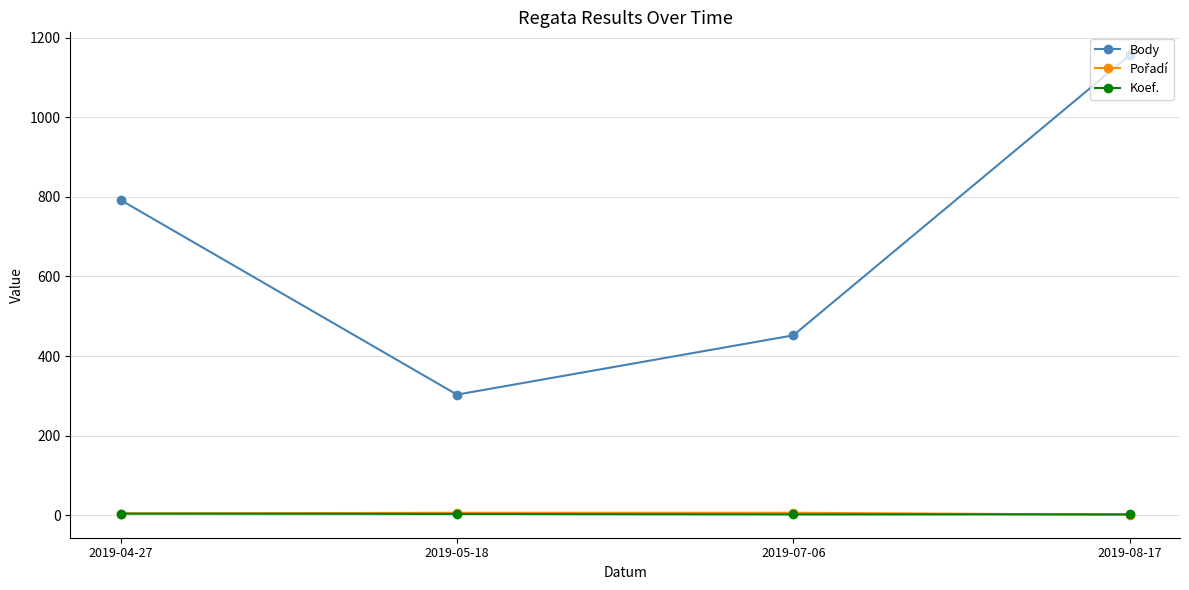

What is the label of the 3rd point from the right?

2019-05-18